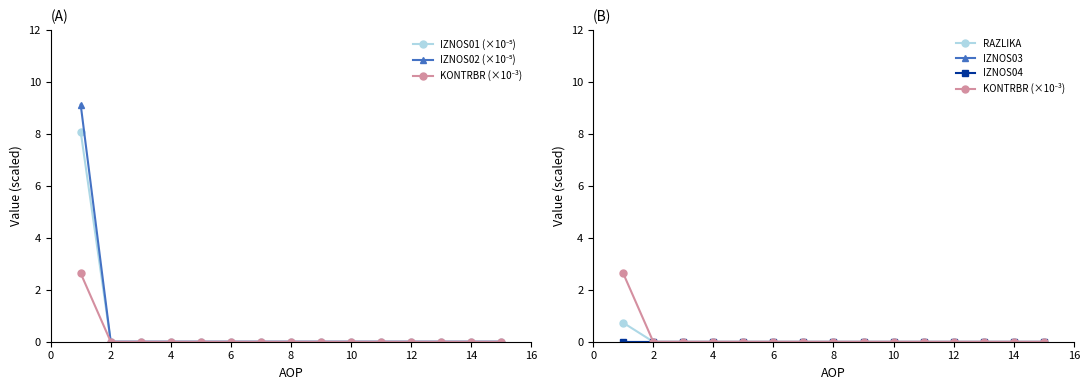

What is the maximum value shown in the chart?

9.1